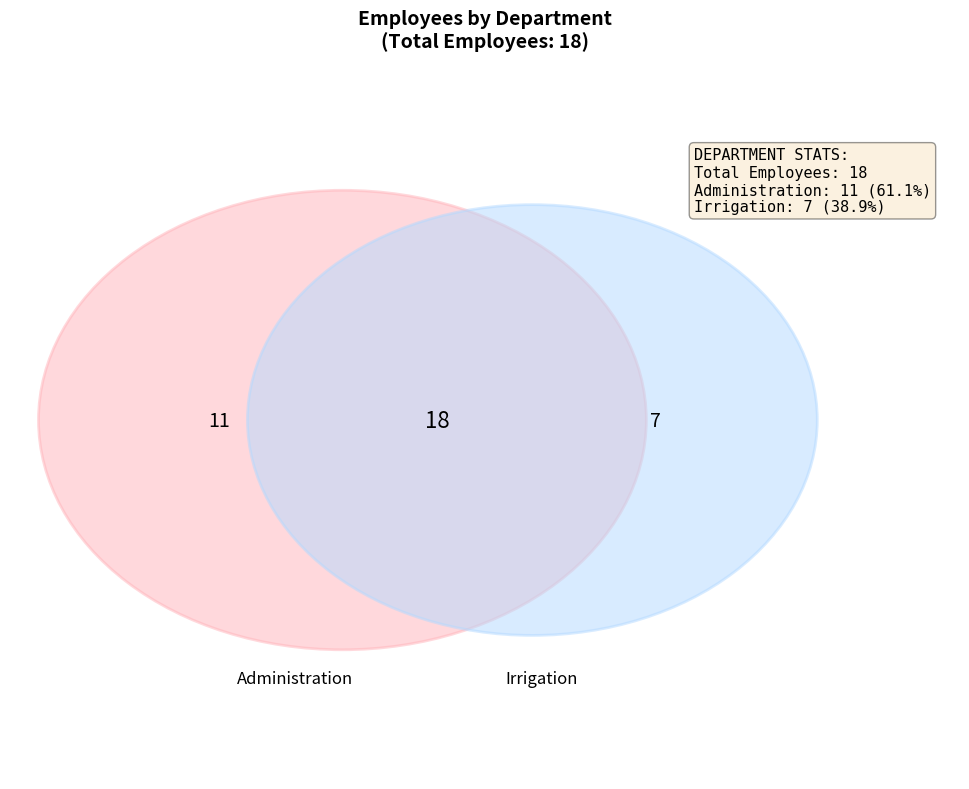

To the nearest percent, what portion does Administration represent?

61%